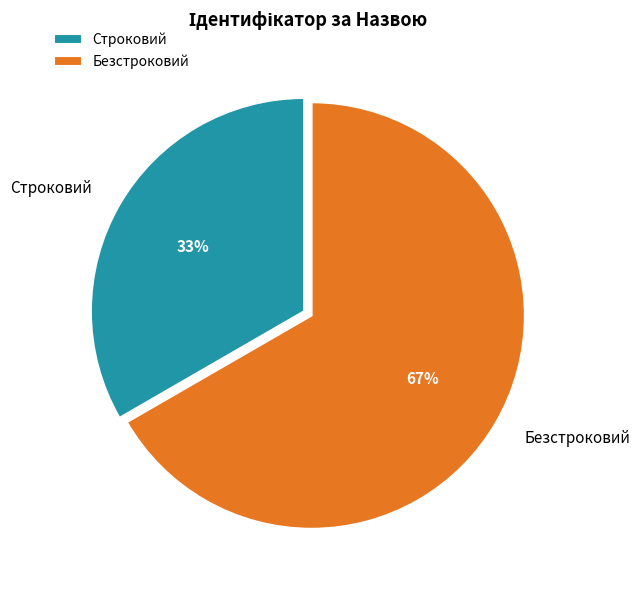

True or false: Строковий accounts for 26% of the total.

False